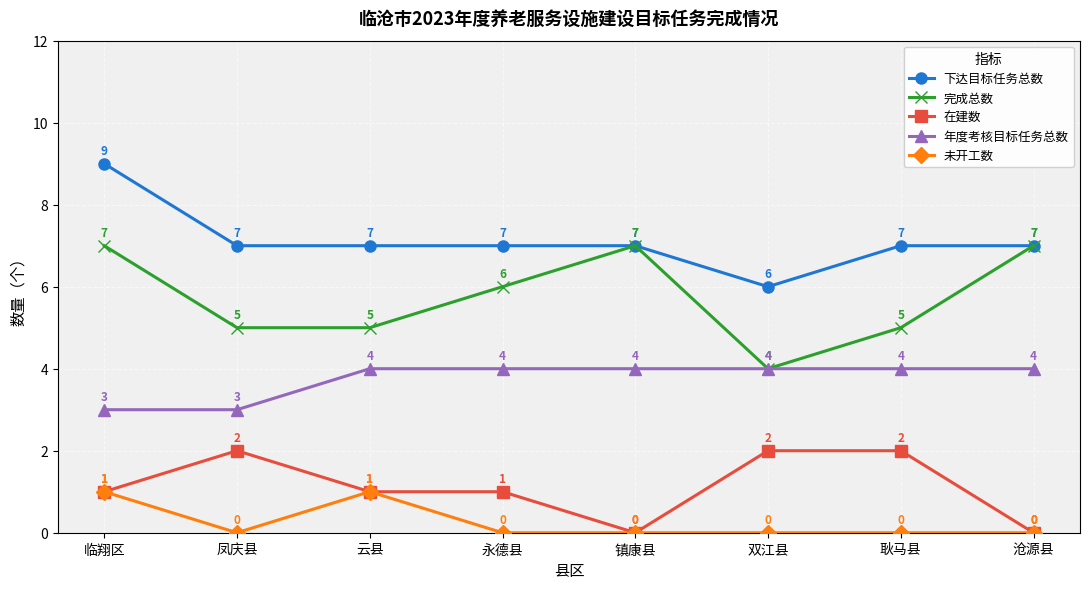

What is the total value across all series at 临翔区?

21